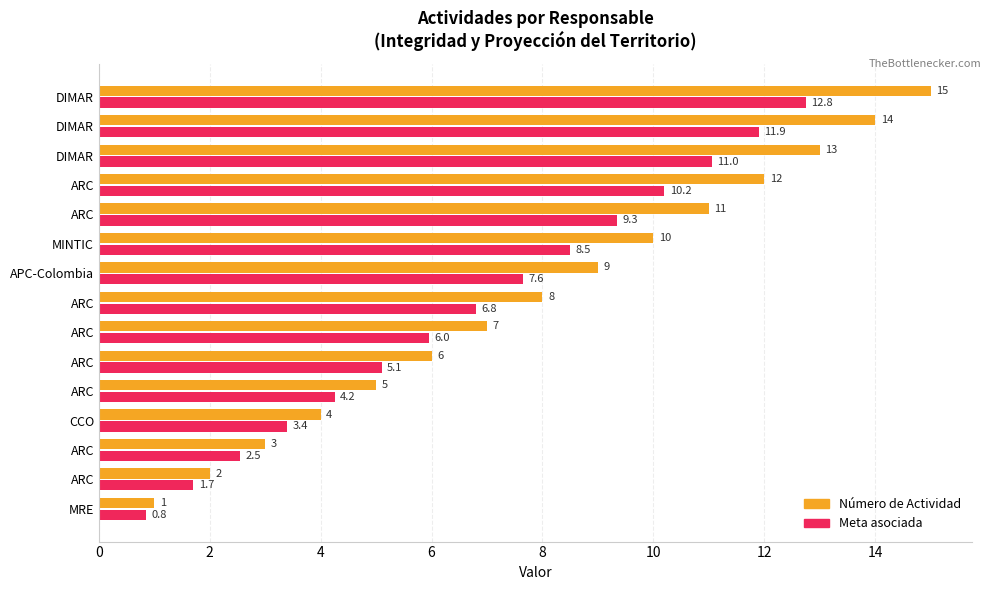

How many data points in Meta asociada are above 6?

8